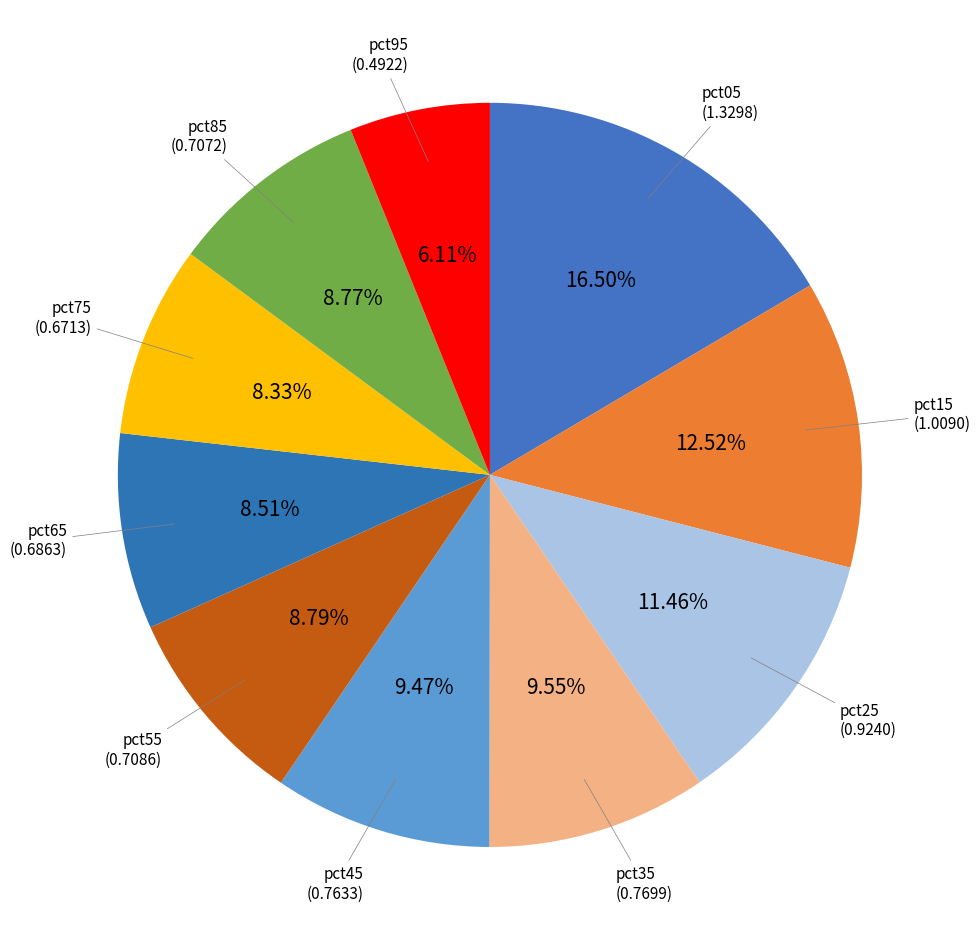

How many slices are in this pie chart?

10